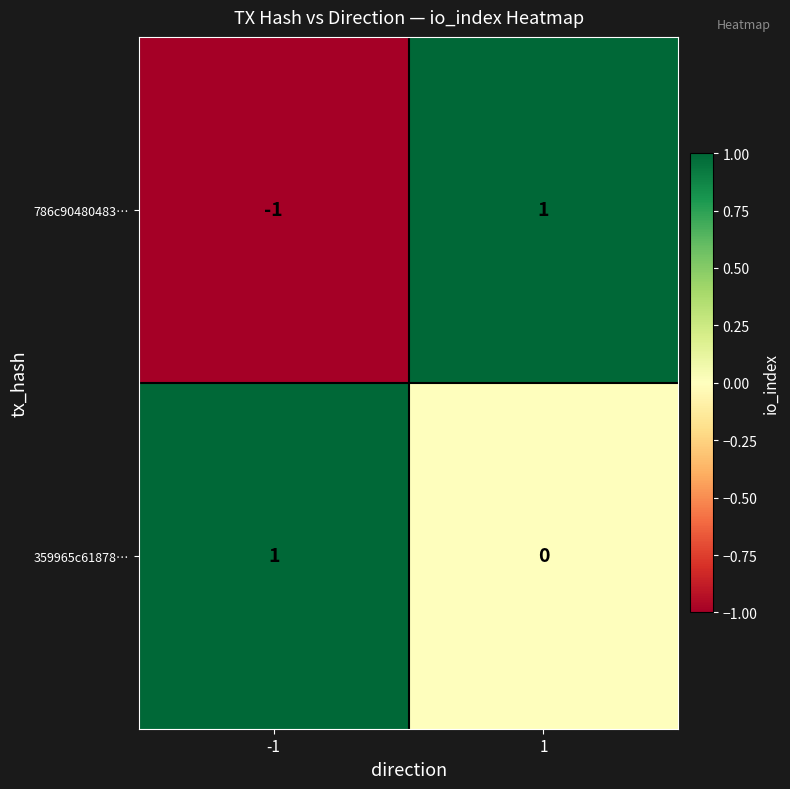

How many series are shown in this chart?

2